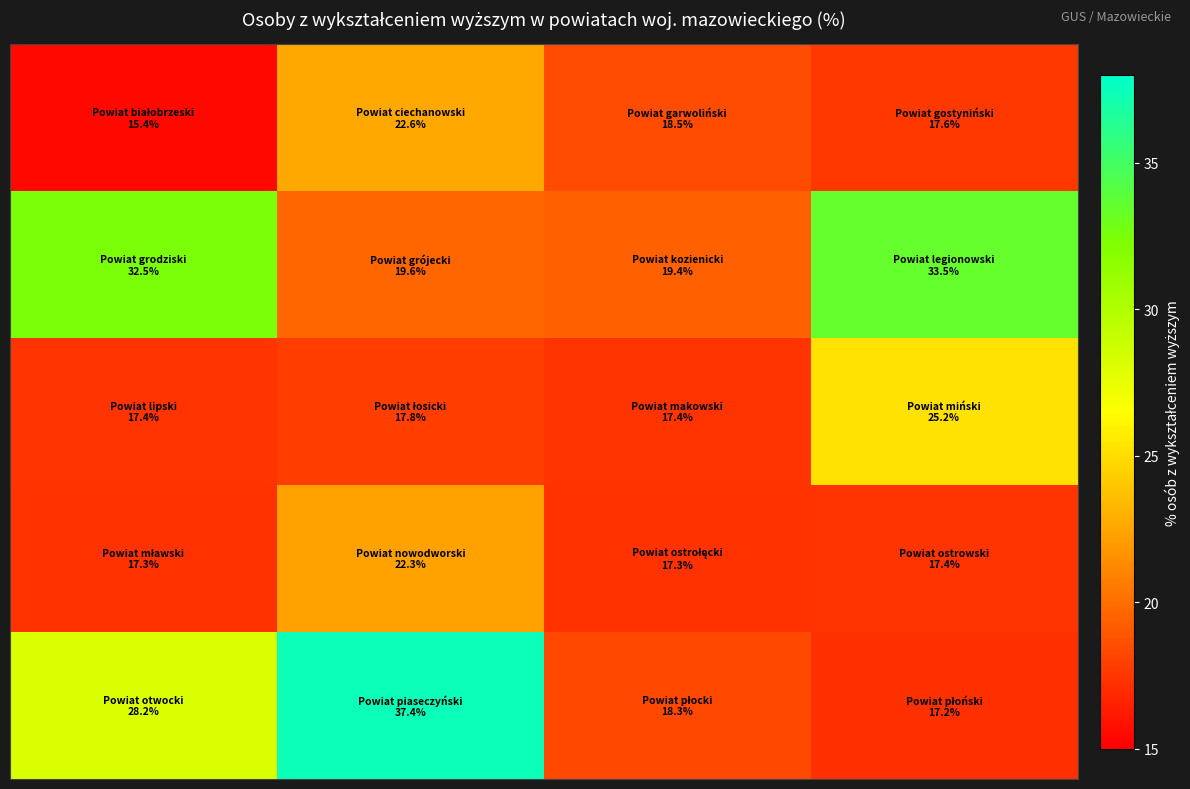

How many series are shown in this chart?

5